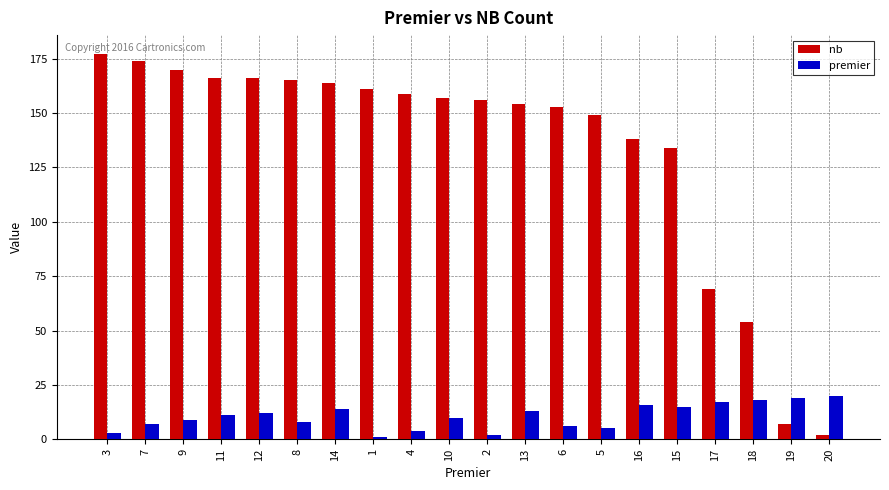

True or false: nb has a value of 149 at 5.

True